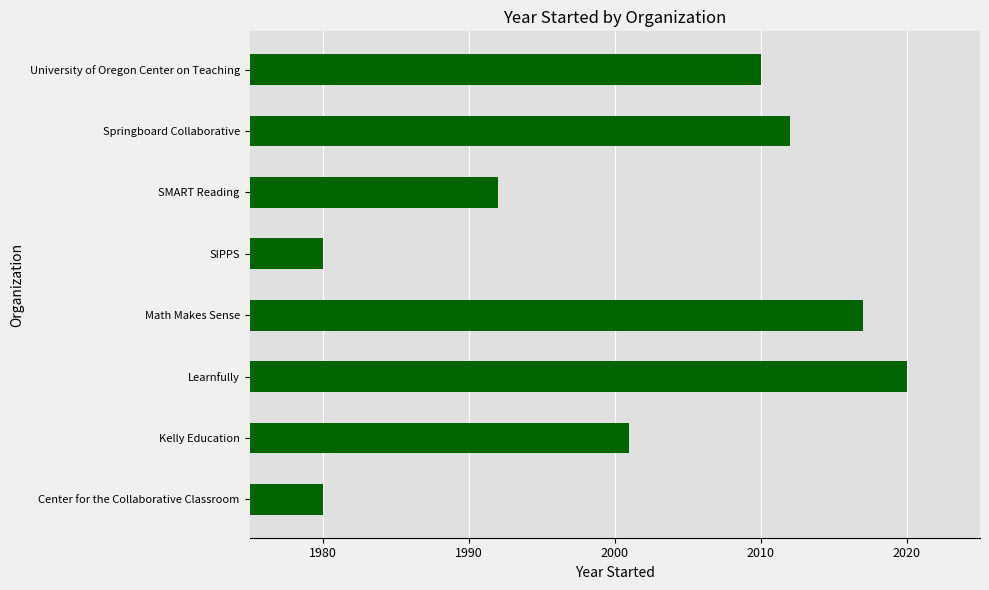

Reading top to bottom, list all the values displayed in this chart.

2010	2012	1992	1980	2017	2020	2001	1980